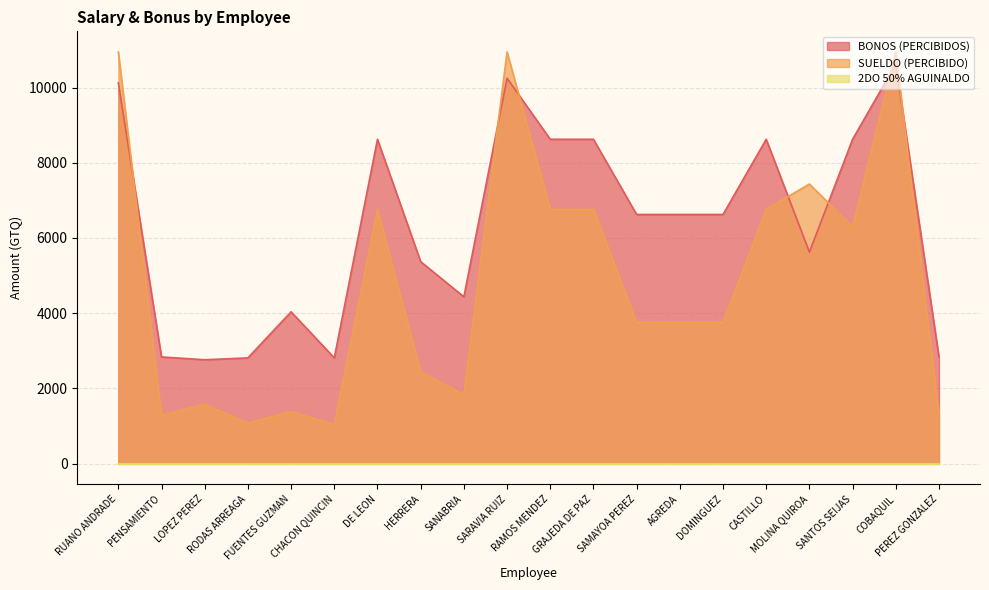

List the labels in order of SUELDO (PERCIBIDO) value, largest first.

RUANO ANDRADE, SARAVIA RUIZ, COBAQUIL, MOLINA QUIROA, DE LEON, RAMOS MENDEZ, GRAJEDA DE PAZ, CASTILLO, SANTOS SEIJAS, SAMAYOA PEREZ, AGREDA, DOMINGUEZ, HERRERA, SANABRIA, LOPEZ PEREZ, FUENTES GUZMAN, PEREZ GONZALEZ, PENSAMIENTO, RODAS ARREAGA, CHACON QUINCIN